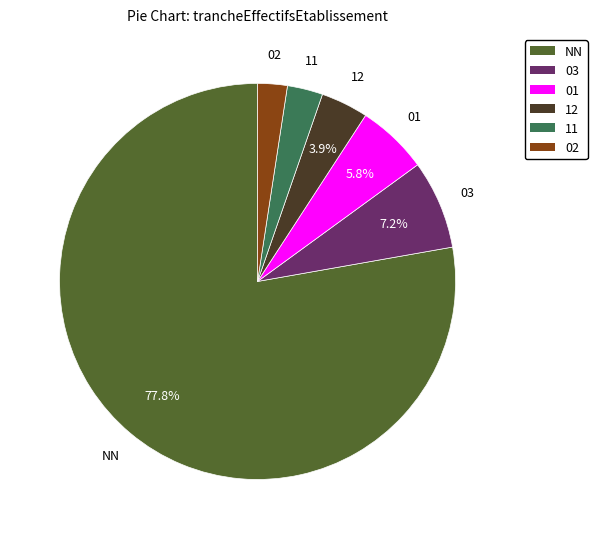

To the nearest percent, what is the difference between the largest and smallest slice percentages?

75%